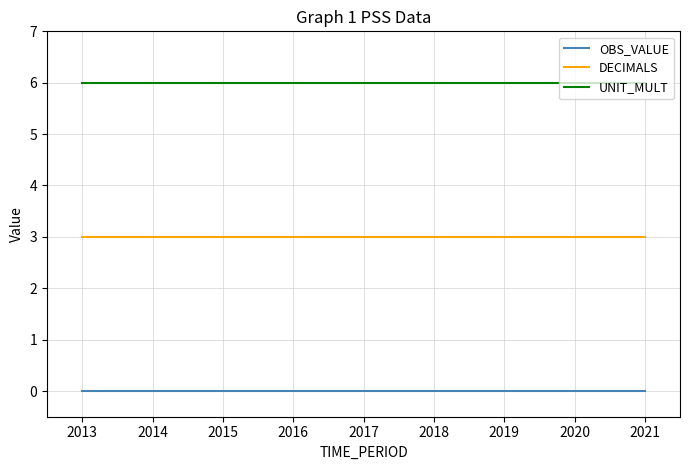

How many lines are shown in the chart?

3